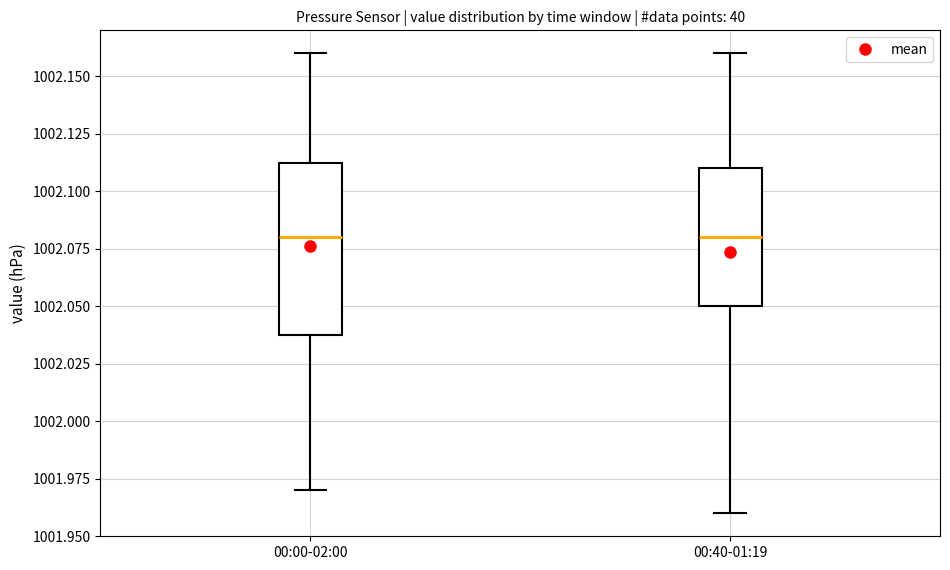

Reading left to right, read every box against the y-axis: the position of its median line, the range the box covers, and the ends of its whiskers. The values are not printed on the chart, so give them approximately, as read against the axis.

00:00-02:00: median 1002.080, box 1002.040 to 1002.115, whiskers 1001.970 to 1002.160
00:40-01:19: median 1002.080, box 1002.050 to 1002.110, whiskers 1001.960 to 1002.160